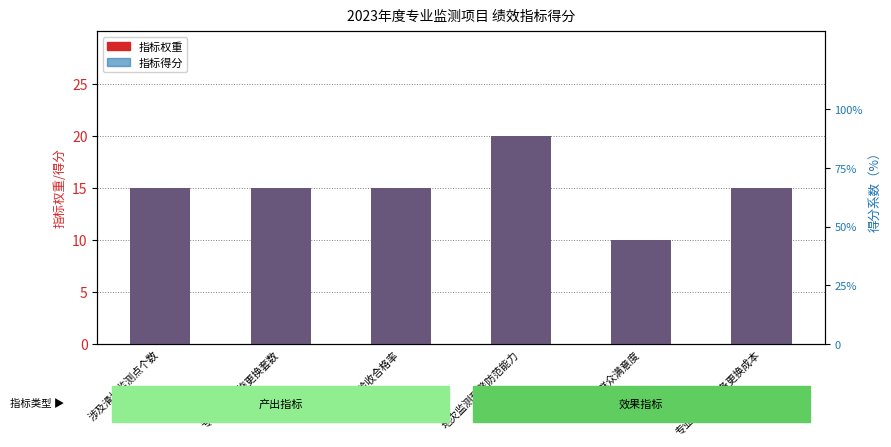

At how many categories does at least one series exceed 13?

5